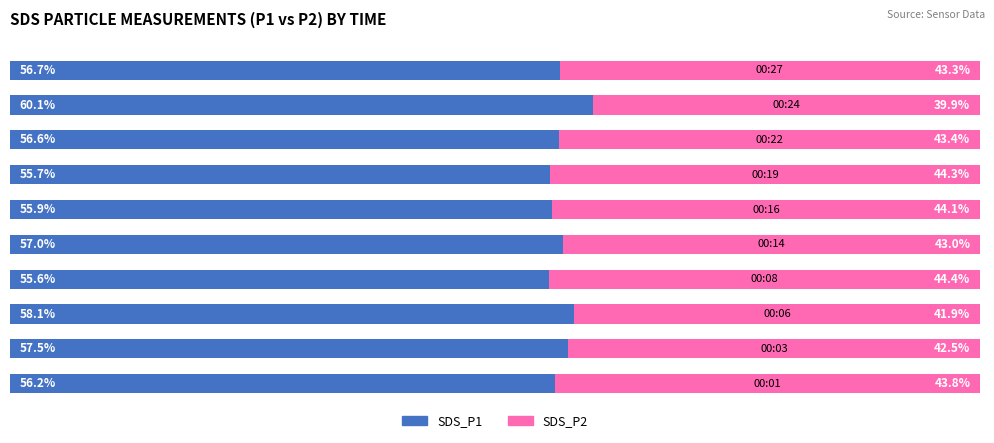

What are all the series names shown in the legend?

SDS_P1, SDS_P2